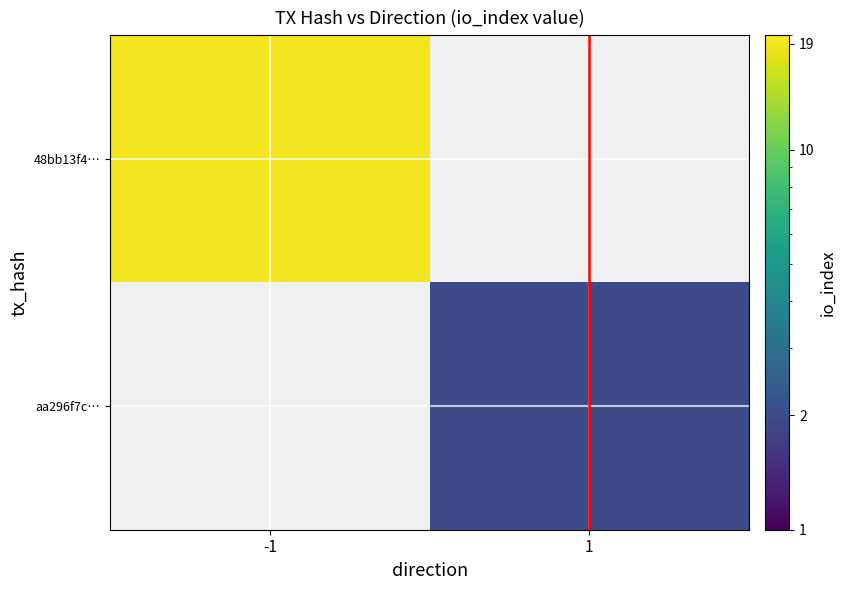

At 1, list the series in order from largest to smallest.

48bb13f4…, aa296f7c…